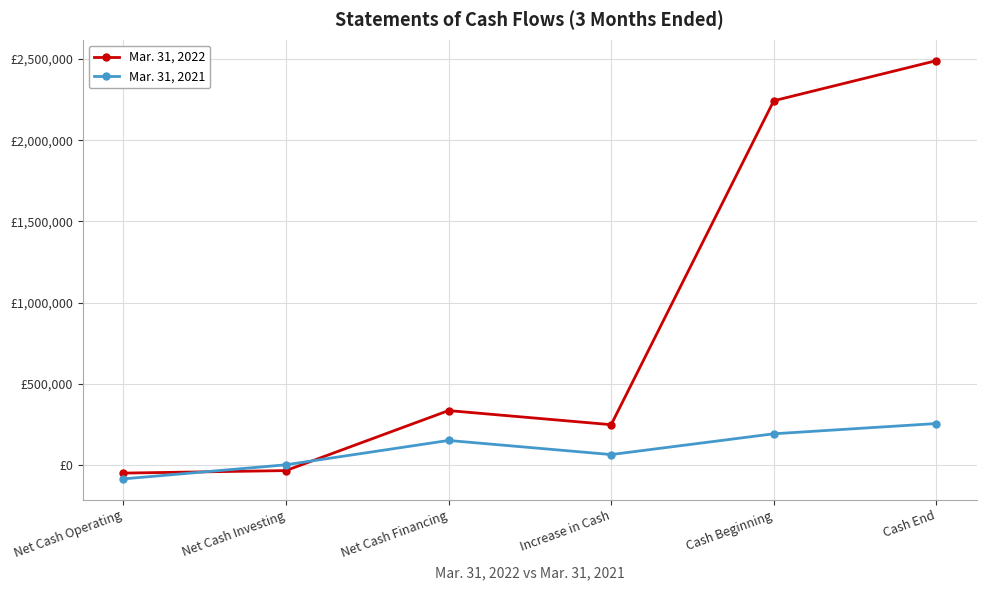

Rank the categories by Mar. 31, 2022 value from lowest to highest.

Net Cash Operating, Net Cash Investing, Increase in Cash, Net Cash Financing, Cash Beginning, Cash End